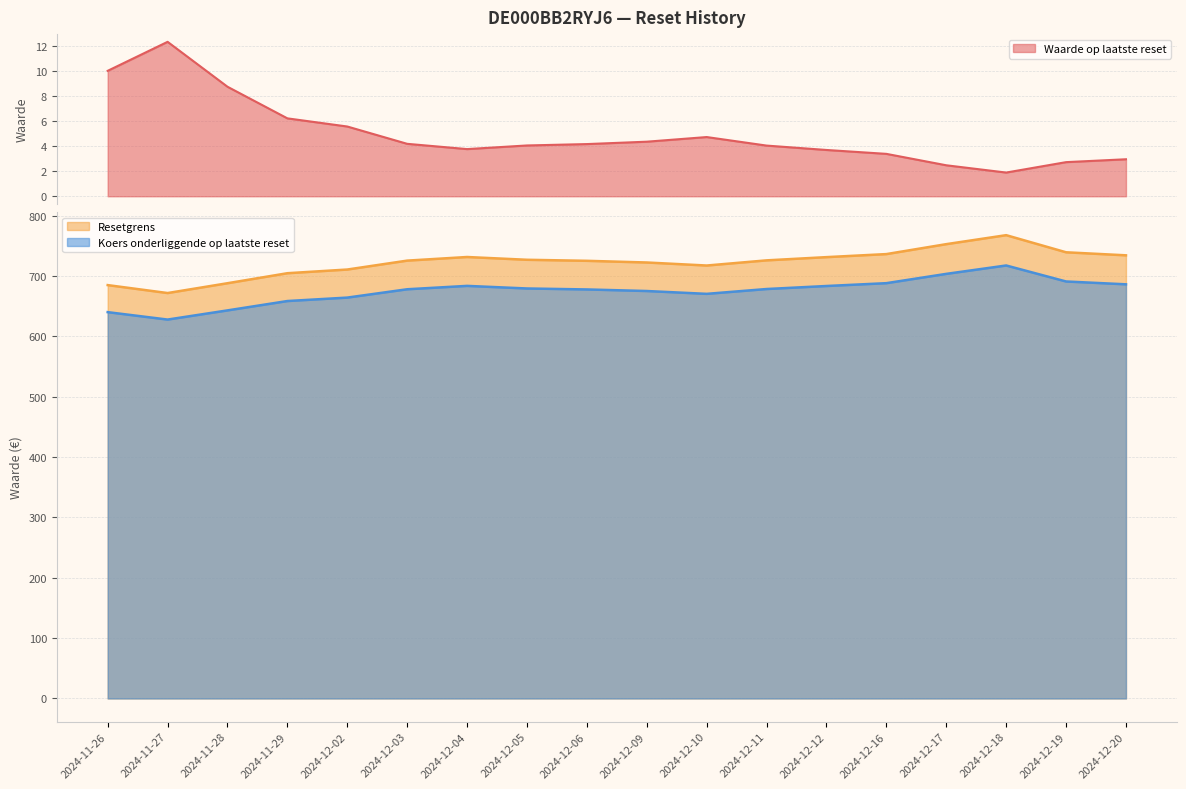

The value of Koers onderliggende op laatste reset at 2024-12-02 is 664.1. True or false?

True